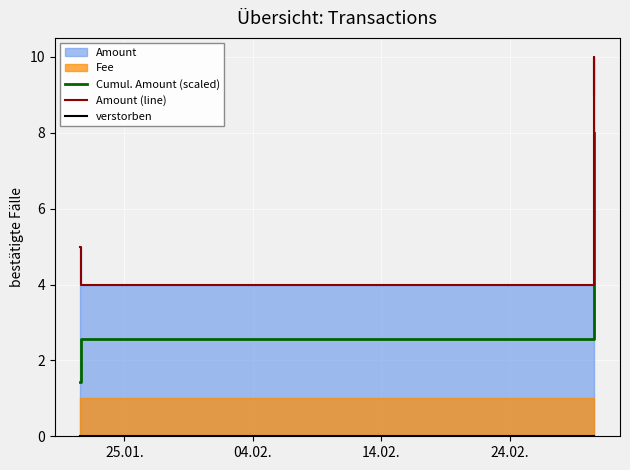

True or false: Amount (line) and Cumul. Amount (scaled) cross at least once.

False